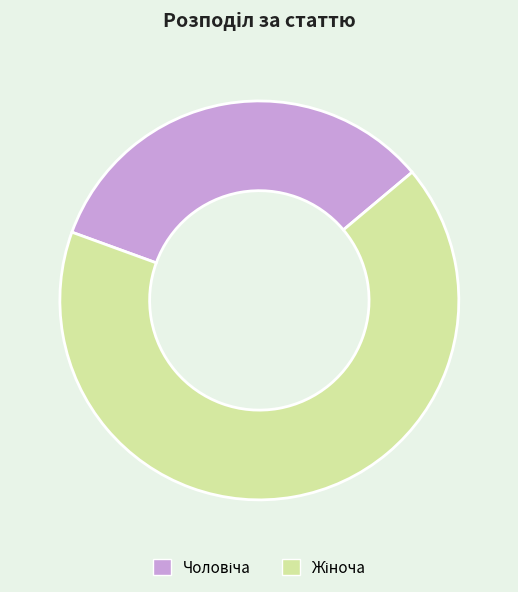

To the nearest percent, what percentage of the pie is Жіноча?

67%